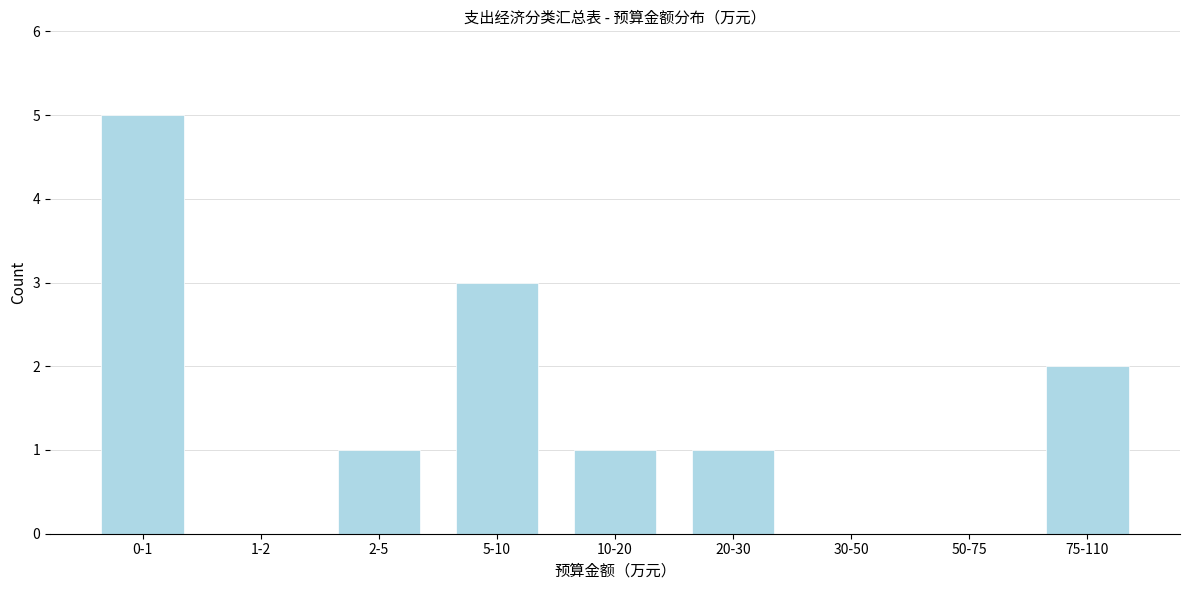

Reading left to right, extract all data points from this chart.

0-1=5	1-2=0	2-5=1	5-10=3	10-20=1	20-30=1	30-50=0	50-75=0	75-110=2